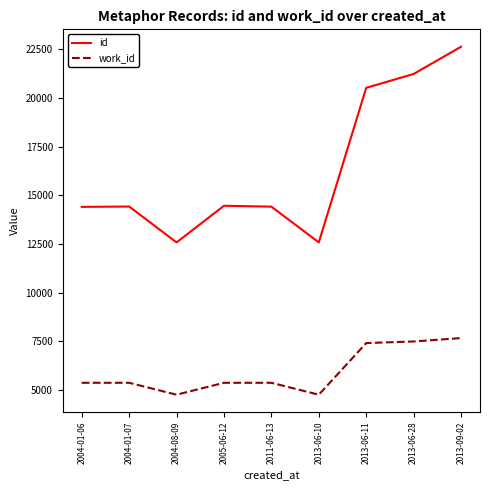

The id series shows 12583 at 2013-06-10. True or false?

True